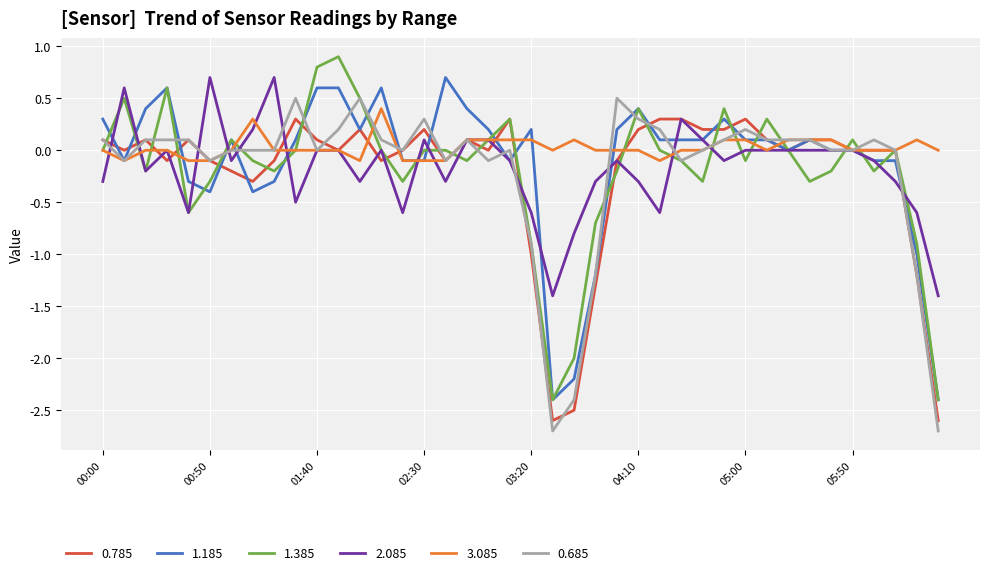

What is the highest value of the 3.085 series?

0.4